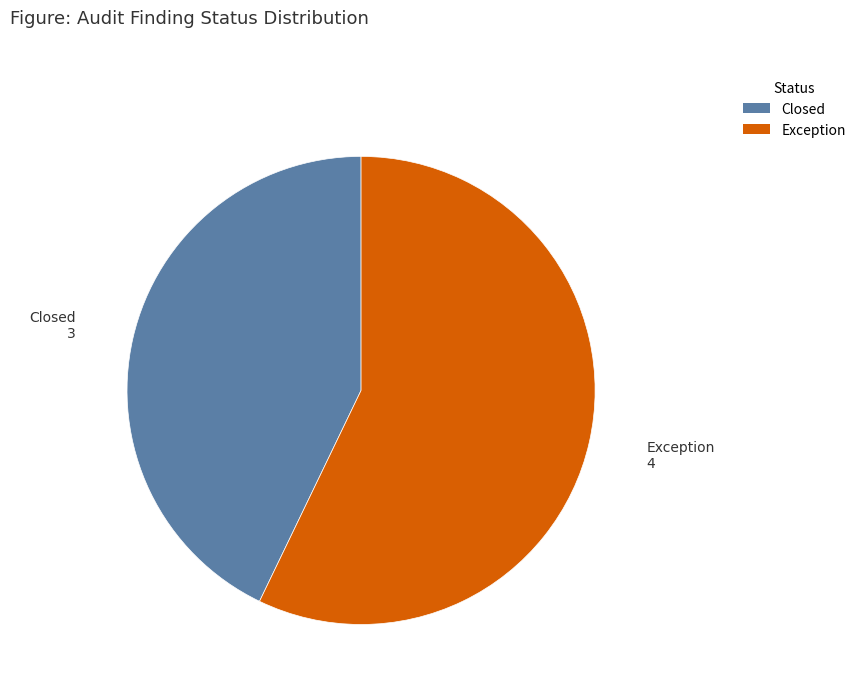

The Closed slice represents 53% of the pie. True or false?

False